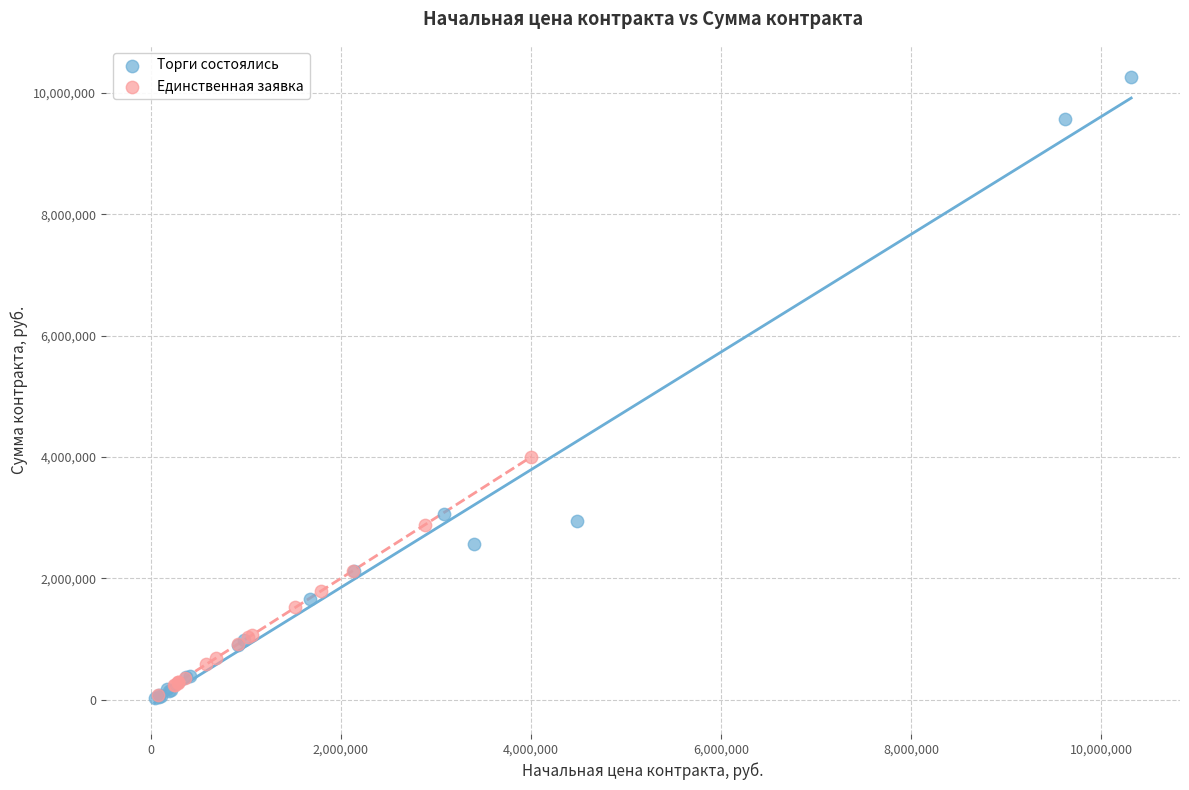

Which series has the largest Y range (max minus min)?

Торги состоялись